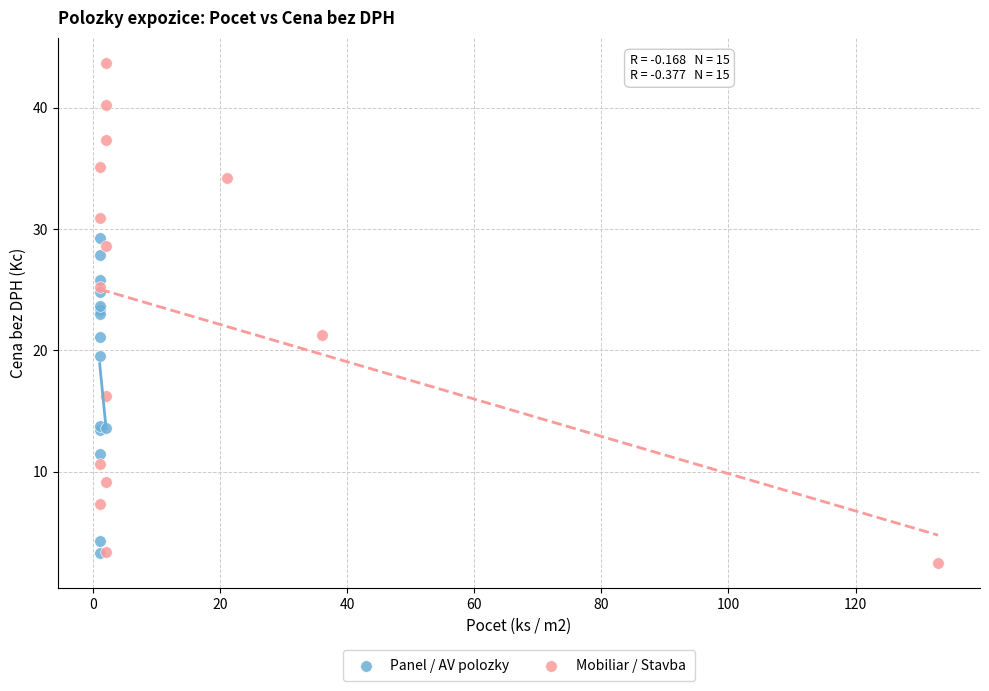

Which series contains the highest Y value?

Mobiliar / Stavba